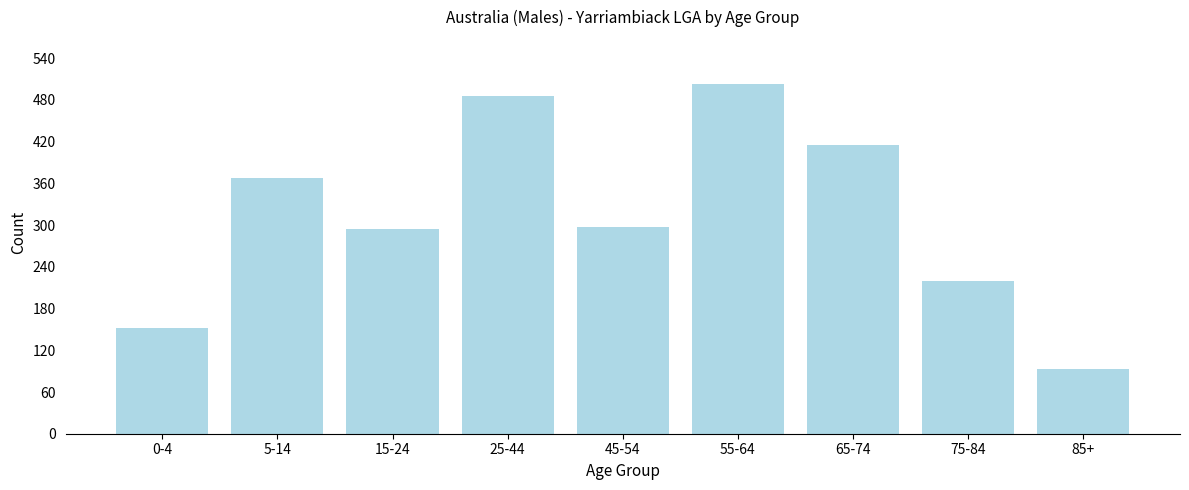

Reading right to left, transcribe all the data shown in this chart.

85+=93	75-84=220	65-74=415	55-64=503	45-54=298	25-44=486	15-24=295	5-14=368	0-4=152